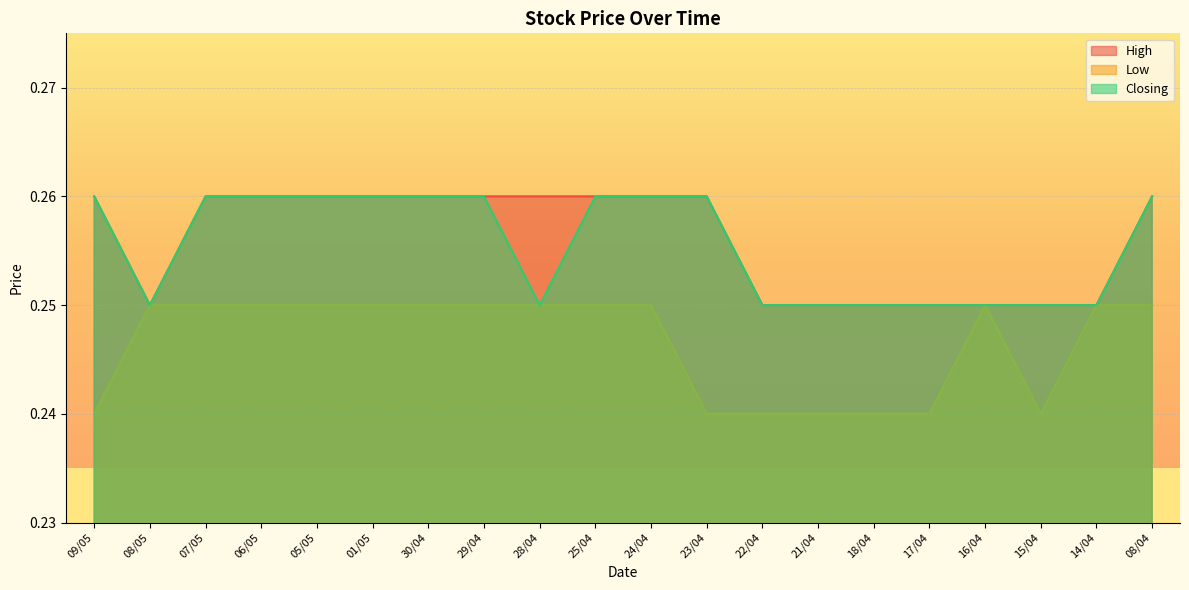

Which label corresponds to the largest value in the chart?

09/05